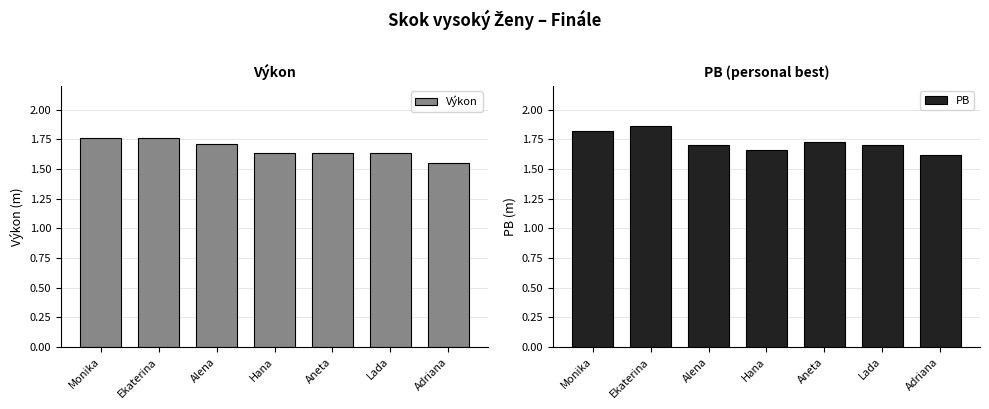

What is the greatest value displayed?

1.9